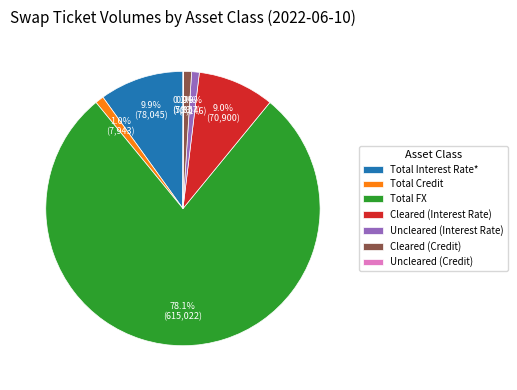

Which category has the biggest portion of the pie?

Total FX